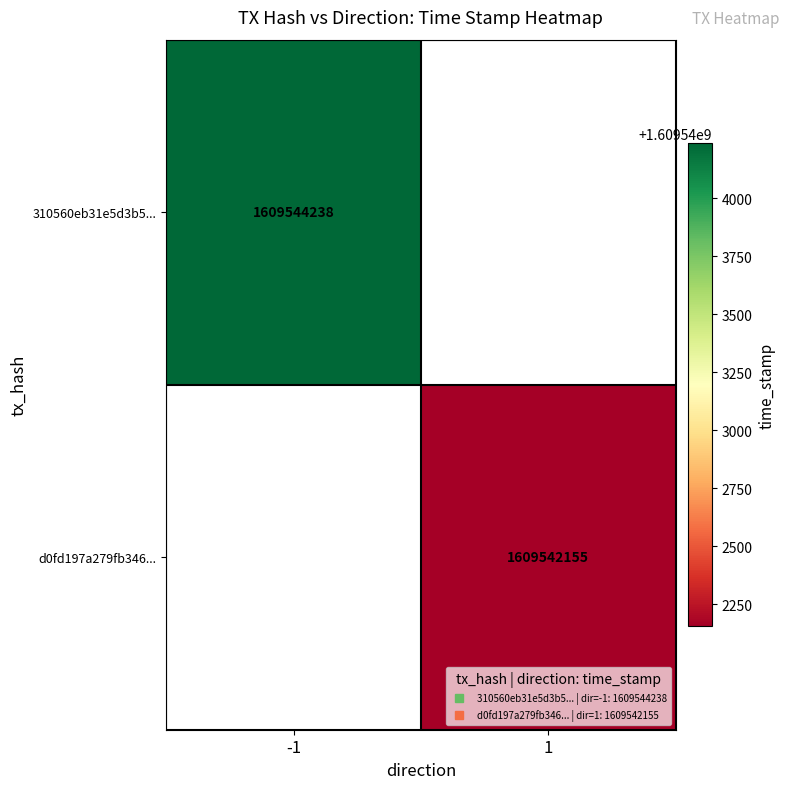

Is the value of d0fd197a279fb346... at 1 greater than the value of 310560eb31e5d3b5... at 1?

No